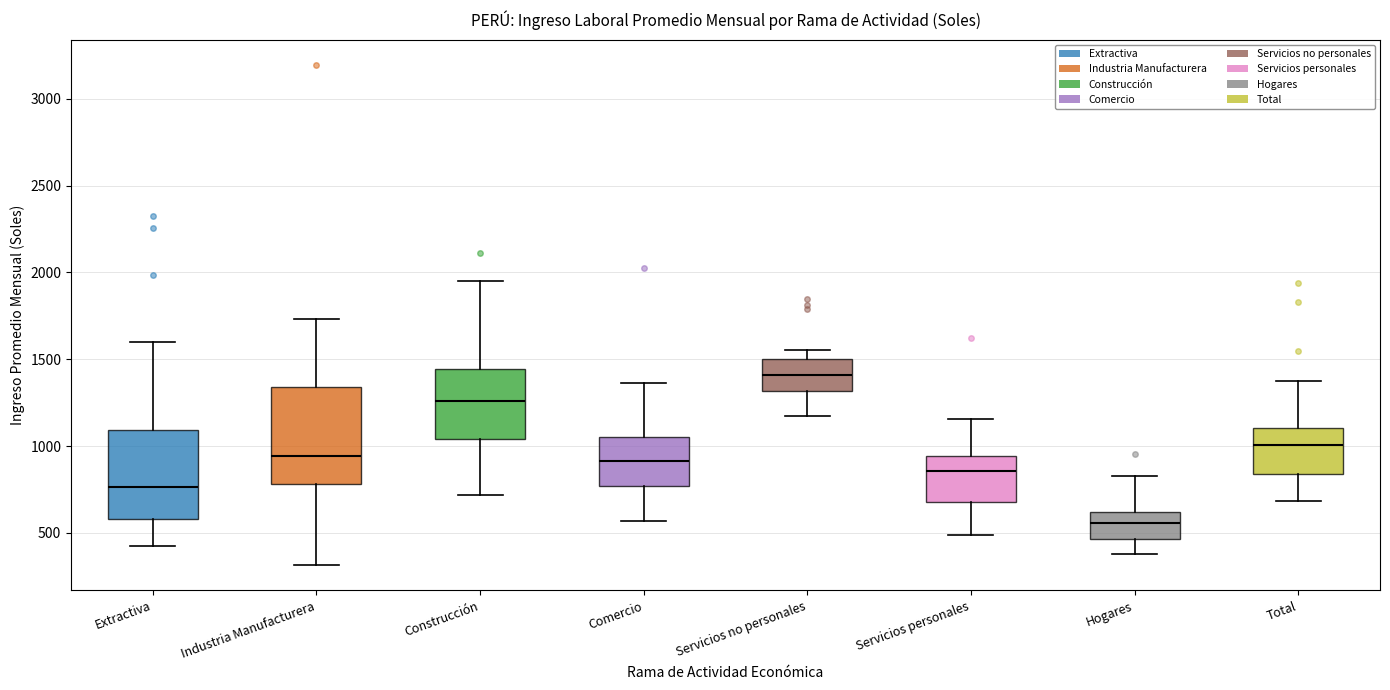

Reading left to right, transcribe this box plot: for each box, give where its median line is, the range the box spans, and where its two whiskers end, as read against the y-axis. The values are not printed on the chart, so give them approximately, as read against the axis.

Extractiva: median 750, box 600 to 1100, whiskers 400 to 1600
Industria Manufacturera: median 950, box 800 to 1350, whiskers 300 to 1750
Construcción: median 1250, box 1050 to 1450, whiskers 700 to 1950
Comercio: median 900, box 750 to 1050, whiskers 550 to 1350
Servicios no personales: median 1400, box 1300 to 1500, whiskers 1200 to 1550
Servicios personales: median 850, box 700 to 950, whiskers 500 to 1150
Hogares: median 550, box 450 to 600, whiskers 400 to 850
Total: median 1000, box 850 to 1100, whiskers 700 to 1400